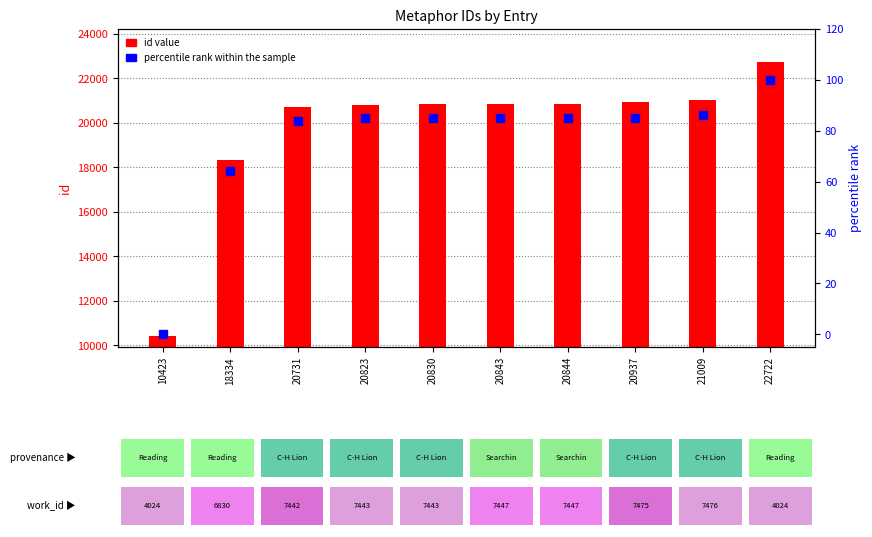

Which series contains the highest Y value?

id value